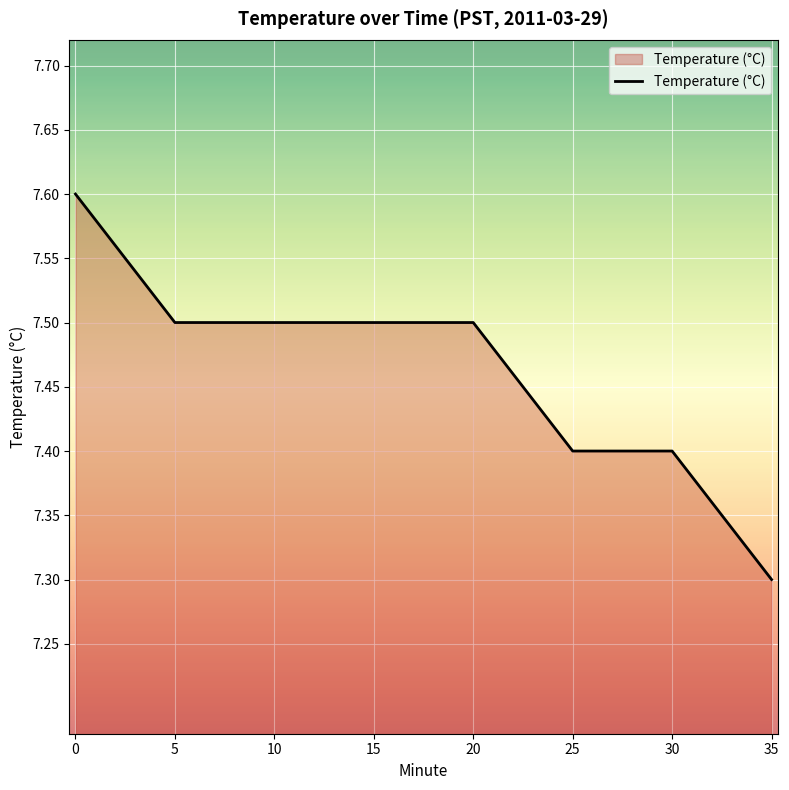

Approximately how many times larger is the value at 20 compared to 35?

1.0